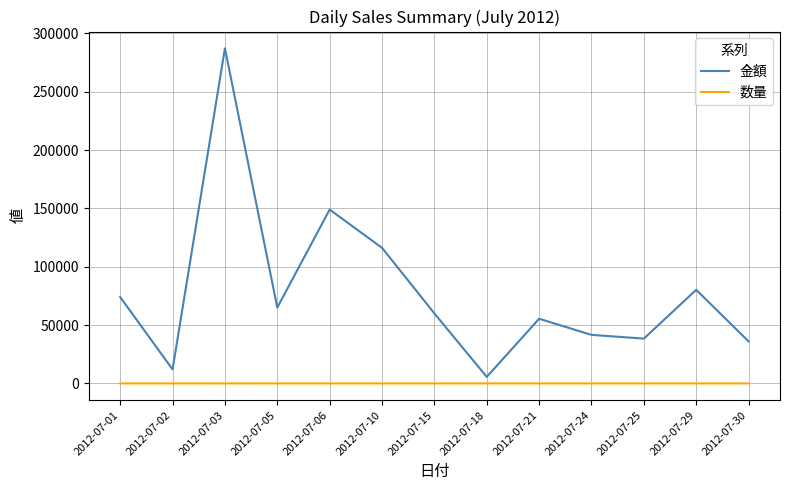

Rank the series by their average value, from lowest to highest.

数量, 金額